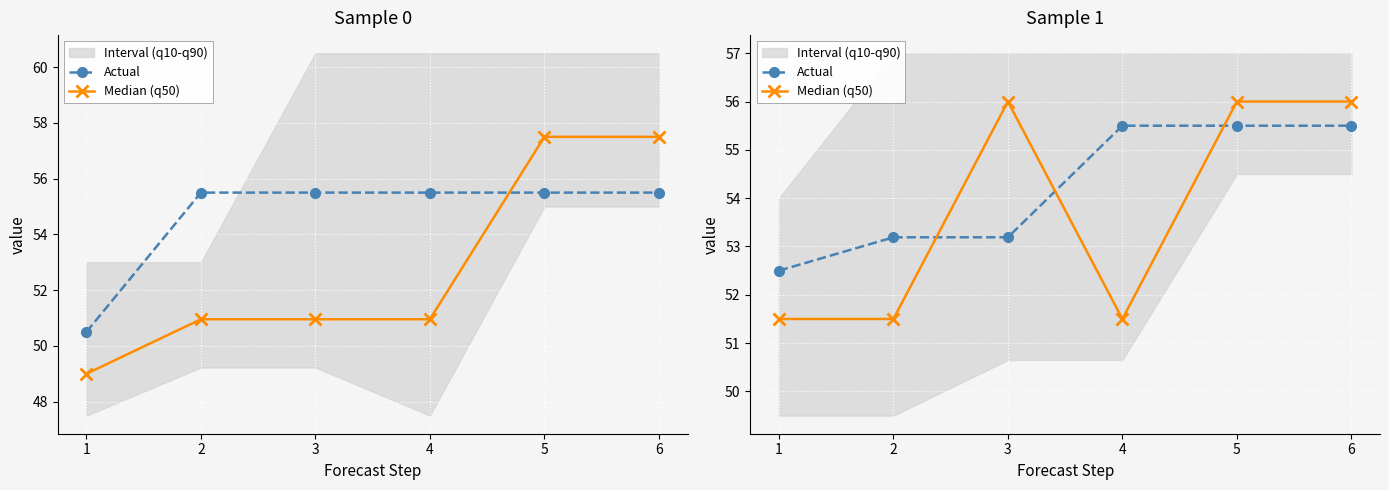

Where do Median (q50) and Actual first cross each other?

2 and 3